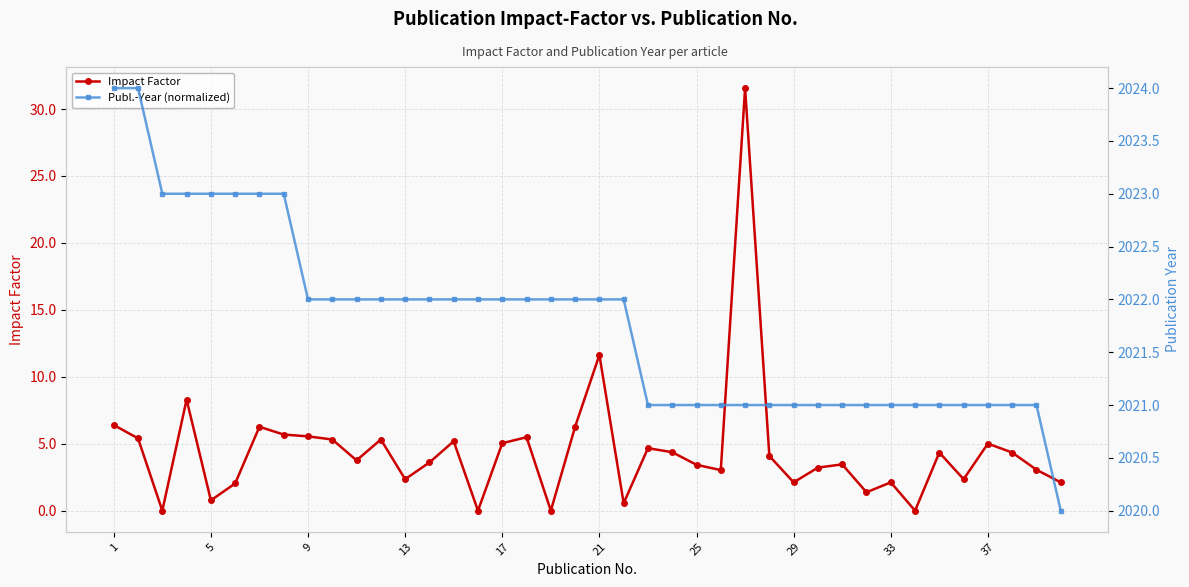

Is this an area chart (filled region under the line)?

No